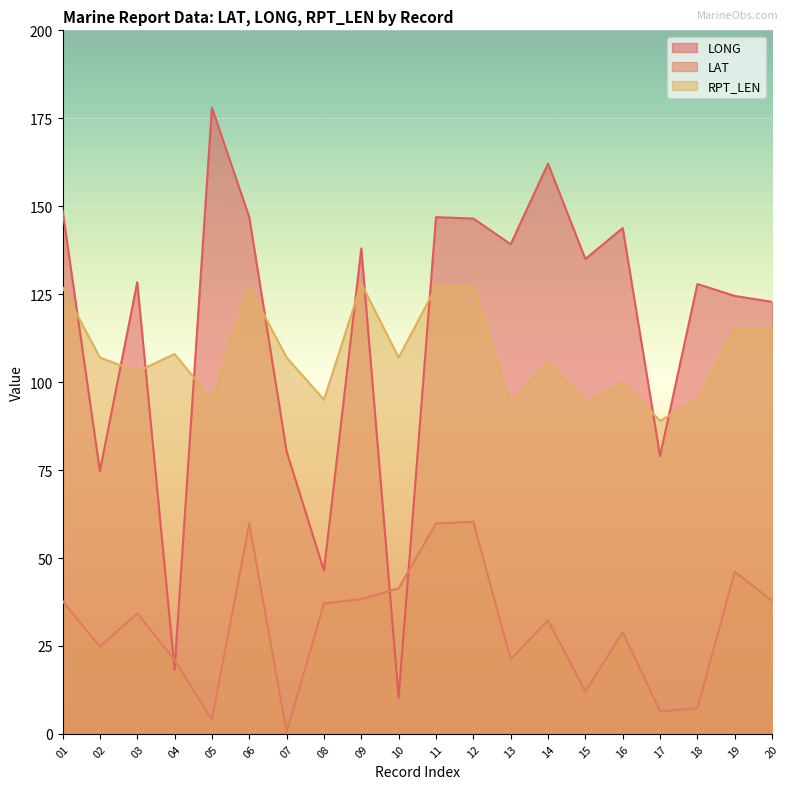

True or false: LONG and LAT cross at least once.

True